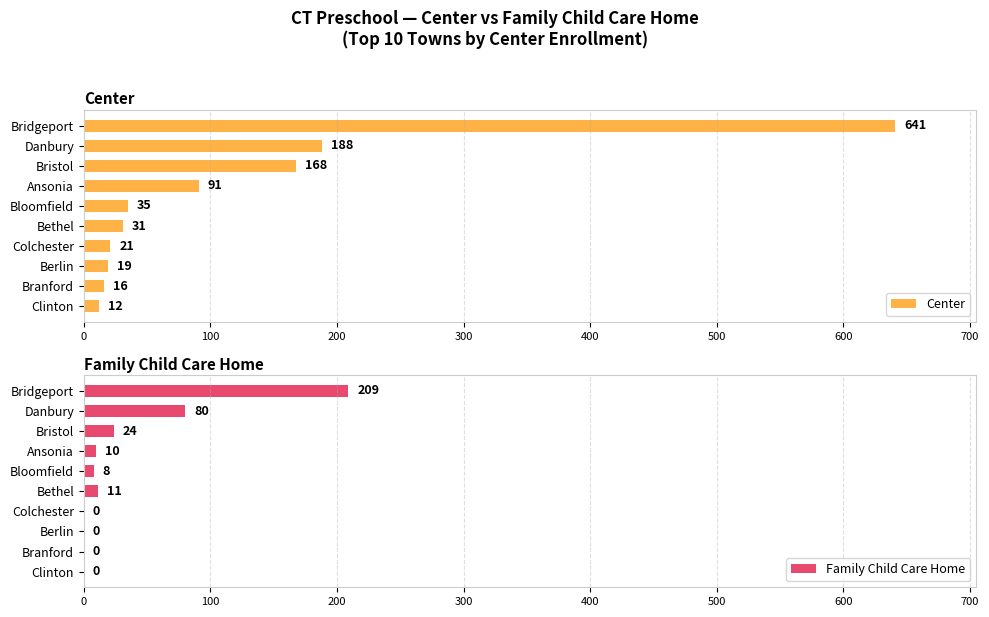

Rank the series by their maximum value, from highest to lowest.

Center, Family Child Care Home